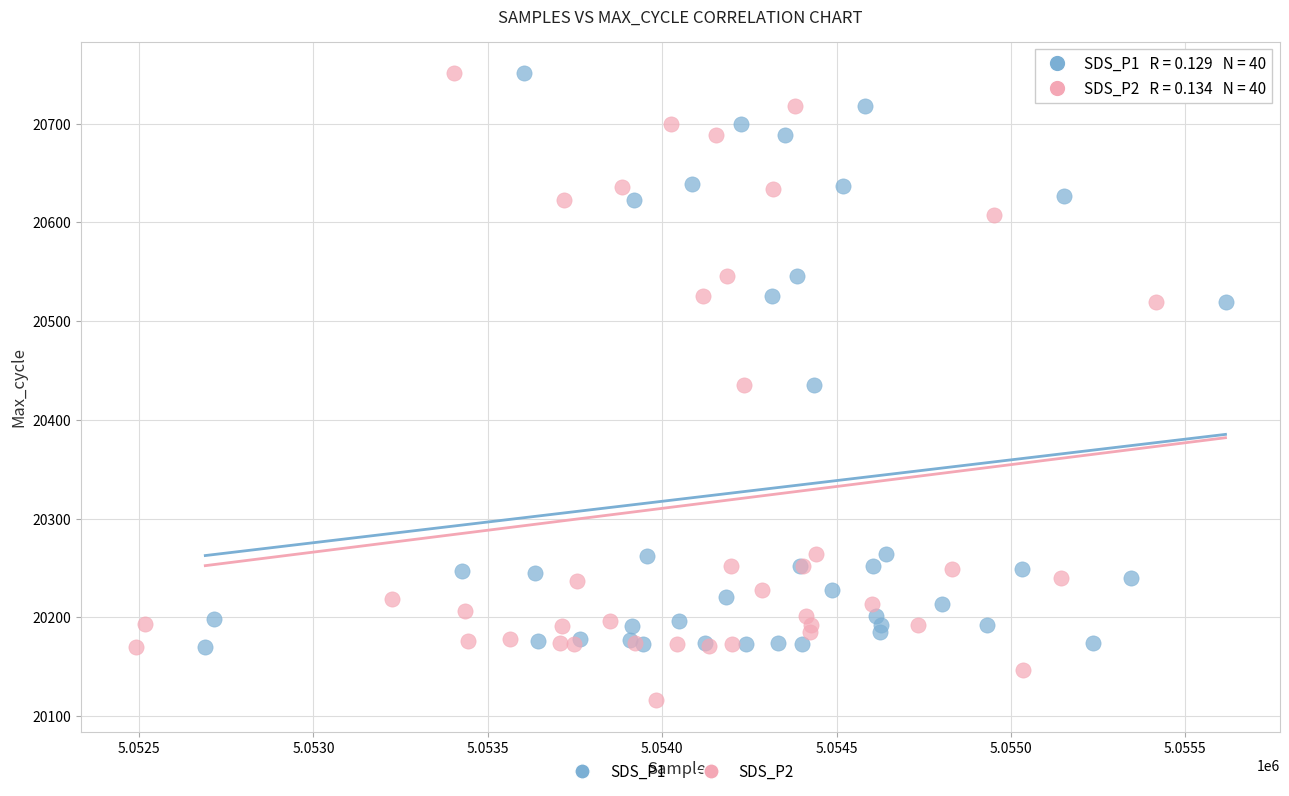

Which series has the largest Y range (max minus min)?

SDS_P2